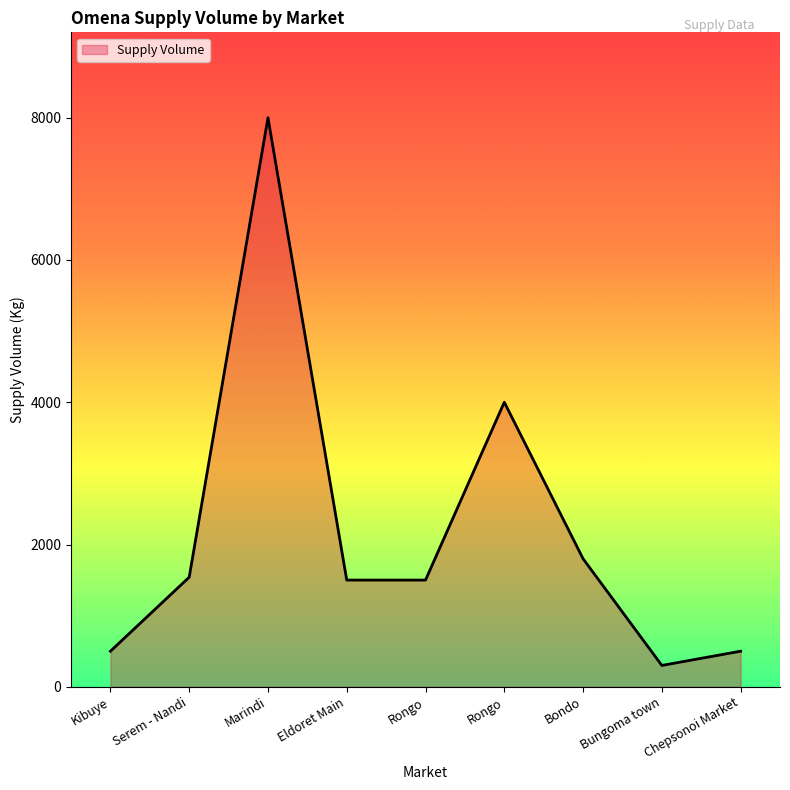

What is the change in value from Kibuye to Rongo?

+3500